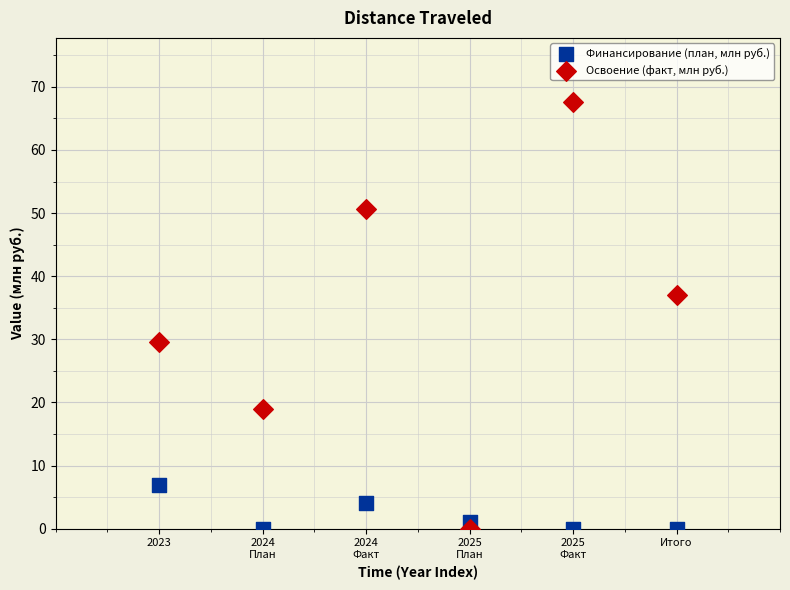

Which series contains the highest Y value?

Освоение (факт, млн руб.)